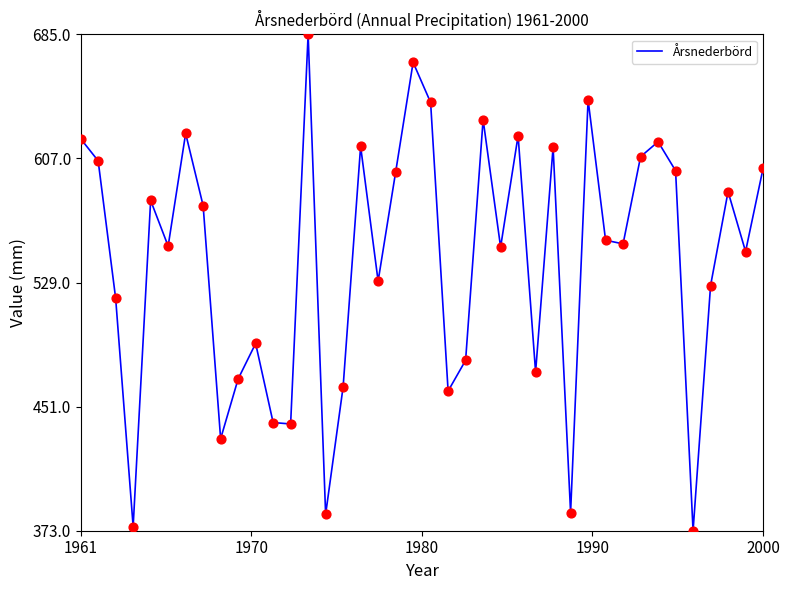

Is this an area chart (filled region under the line)?

No